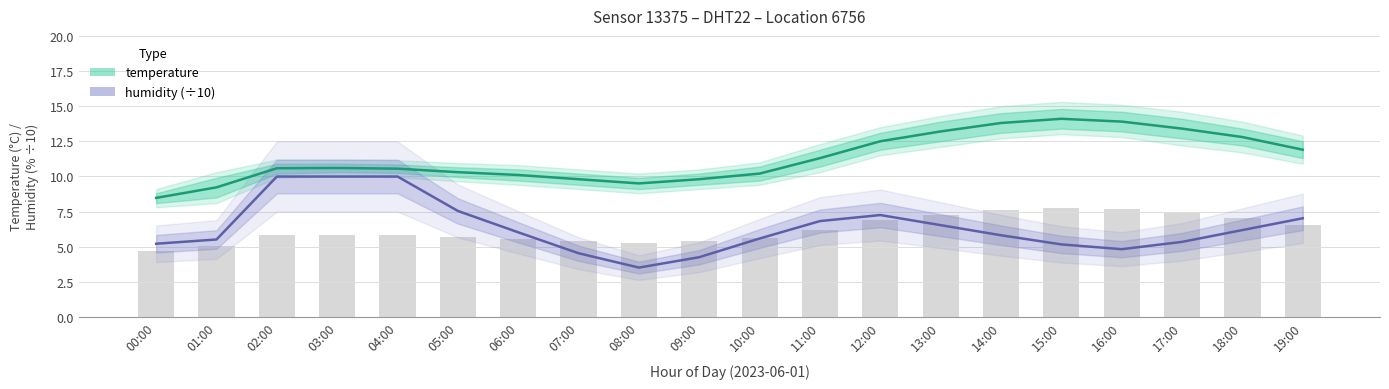

What are all the series names shown in the legend?

temperature, humidity (÷10)